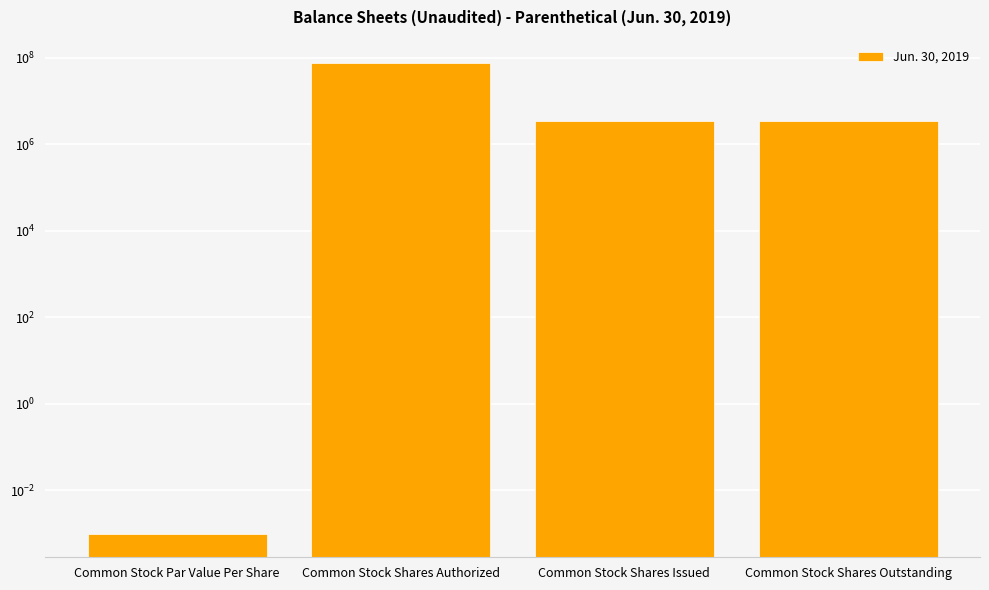

At which category does the chart reach its peak across all series?

Common Stock Shares Authorized